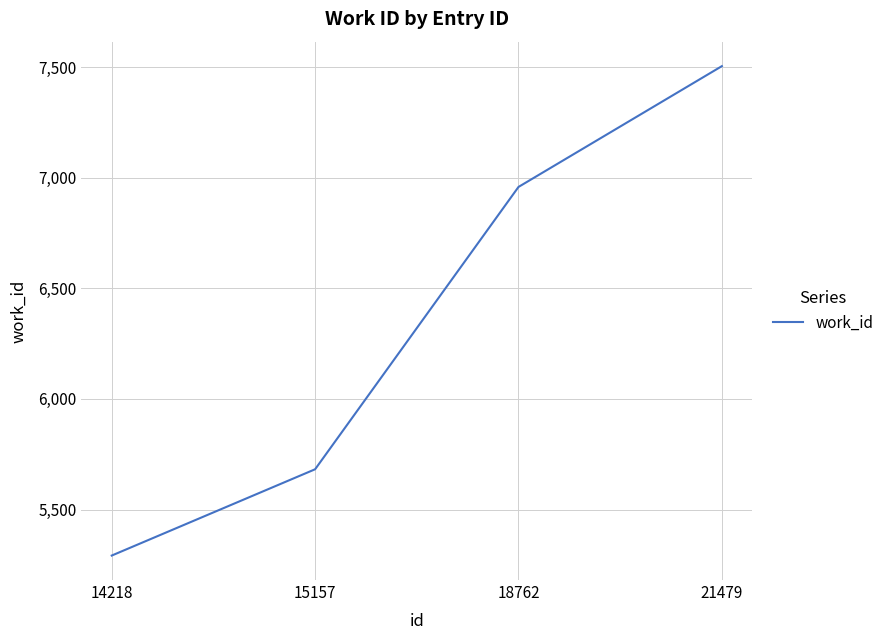

Reading left to right, transcribe all the data shown in this chart.

14218=5292	15157=5682	18762=6958	21479=7504